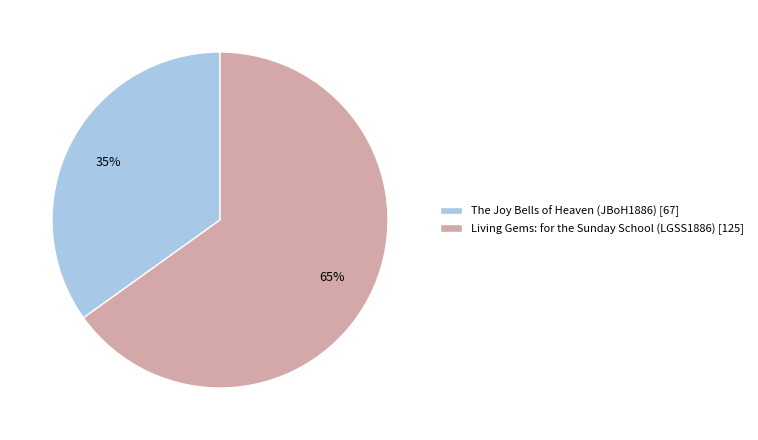

Is it true that The Joy Bells of Heaven (JBoH1886) is 35% of the pie?

True